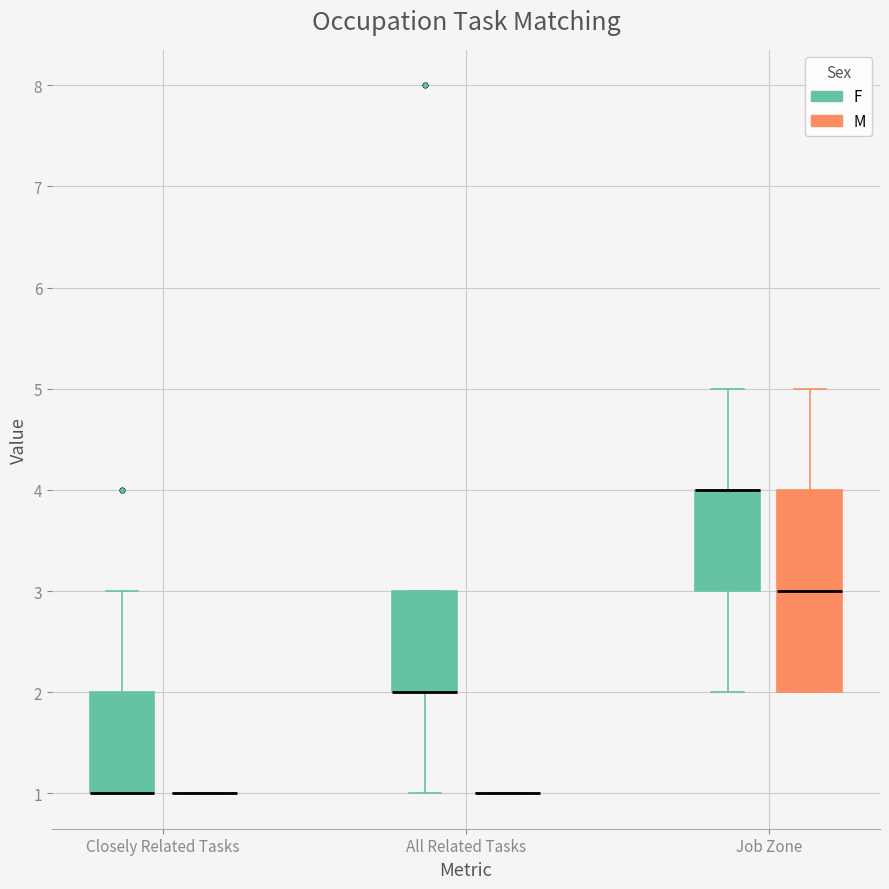

Where is the lower edge of the box for Job Zone (F) on the y-axis? The values are not printed on the chart, so give them approximately, as read against the axis.

3